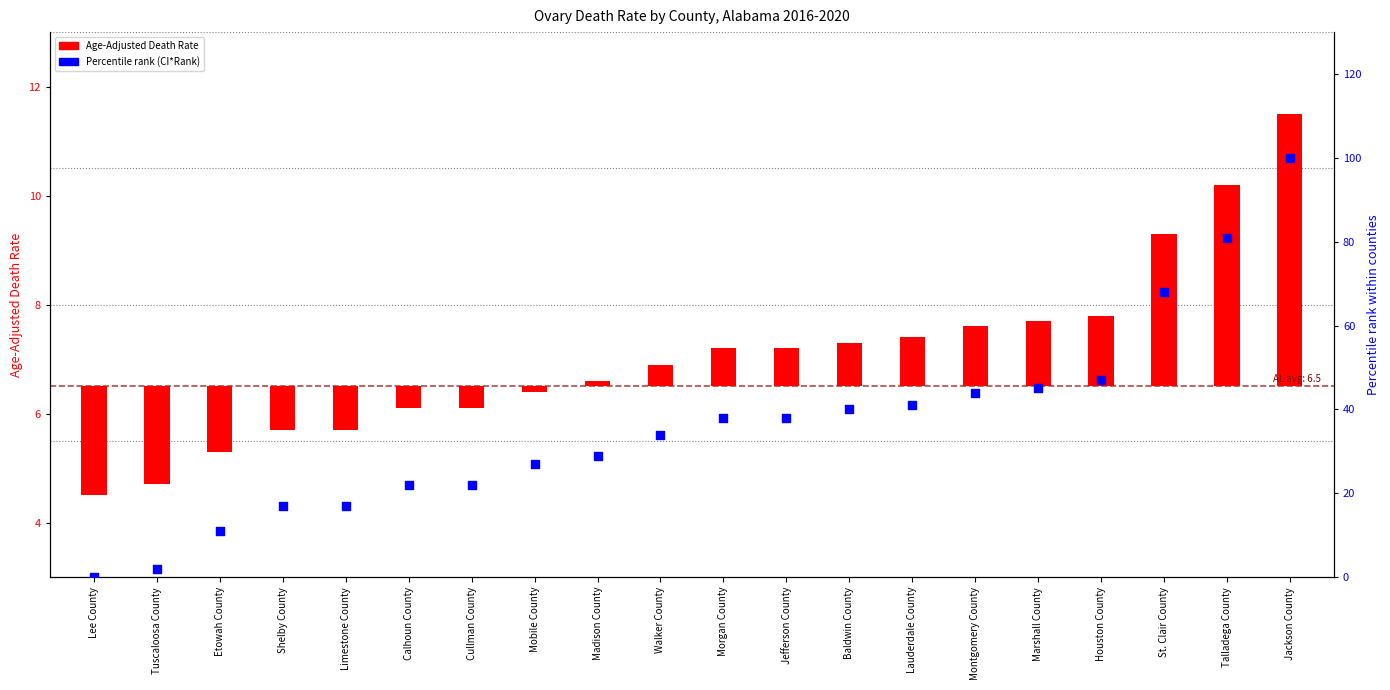

What is the ratio of the value at Montgomery County to the value at Marshall County?

1.0